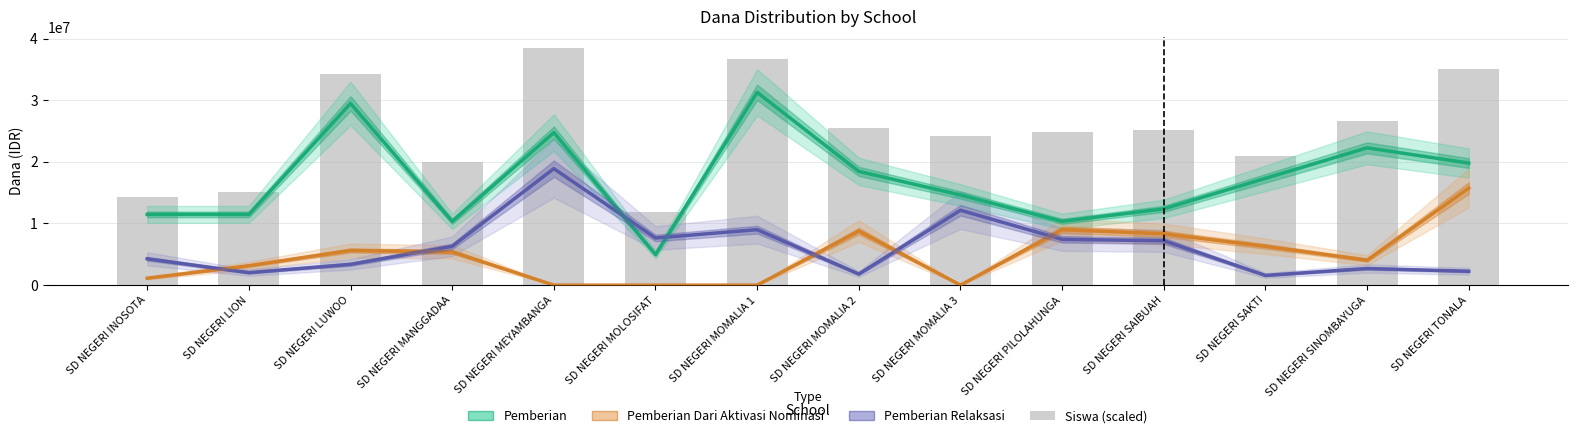

What is the maximum value shown in the chart?

38500000